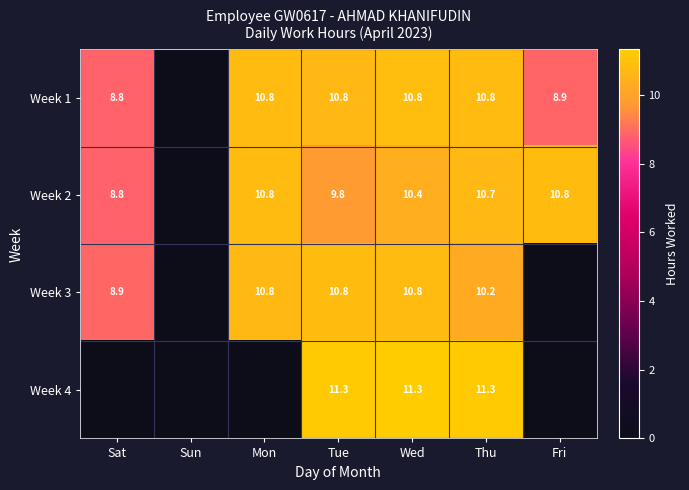

Which category has the lowest value across all series?

Sun